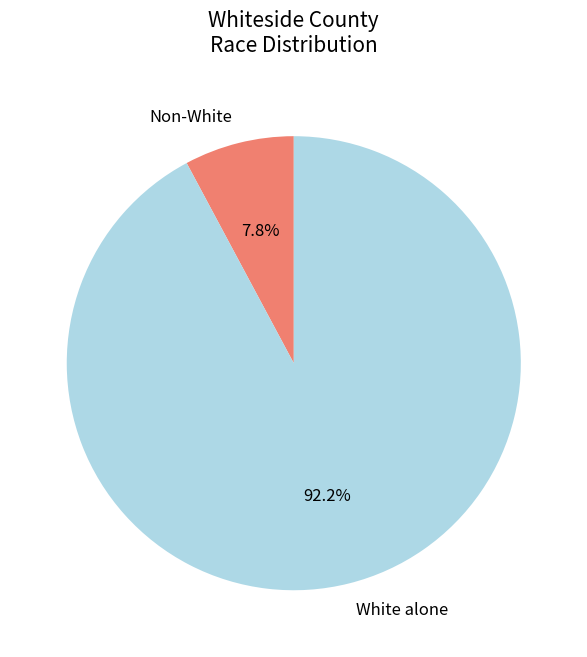

Rank the categories by value from lowest to highest.

Non-White, White alone